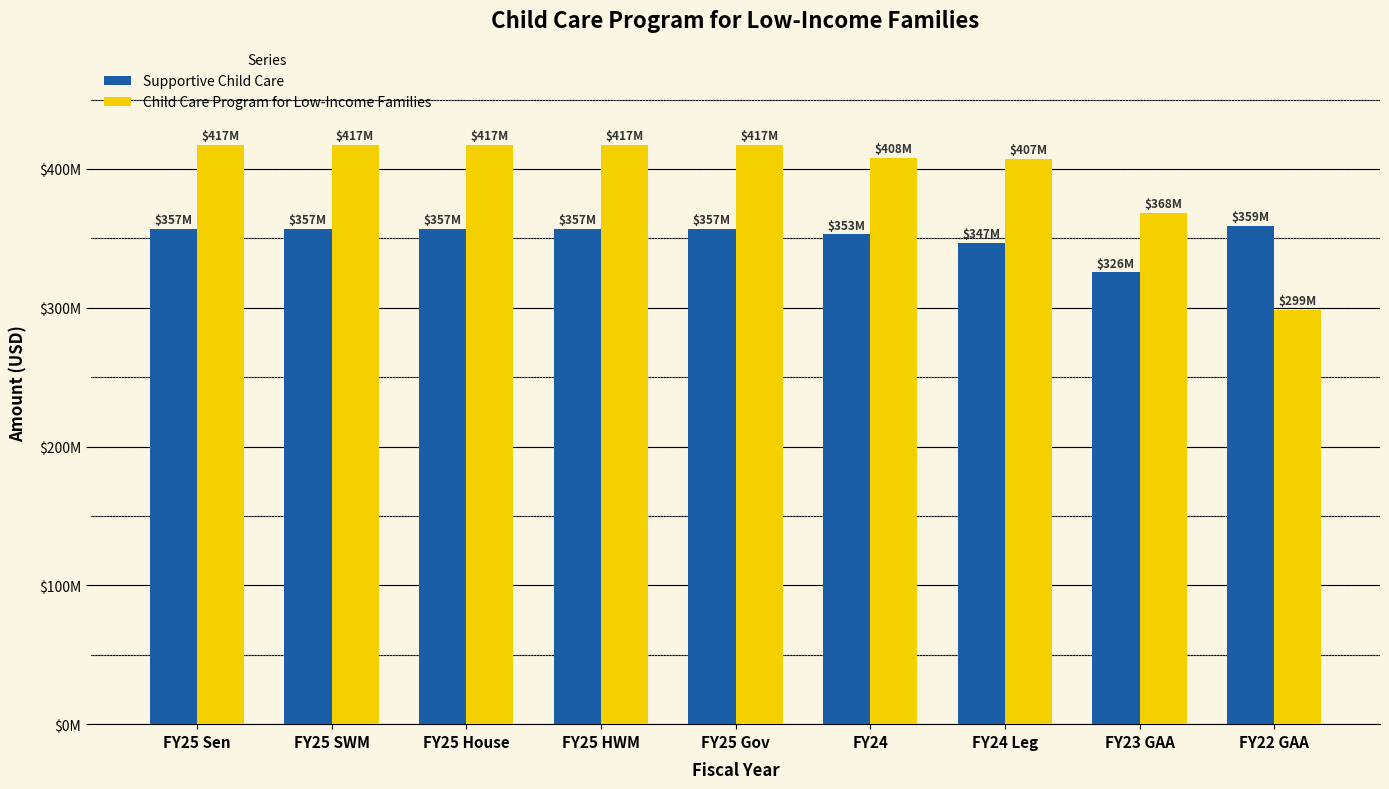

Is it true that Child Care Program for Low-Income Families equals 691096479 at FY24 Leg?

False